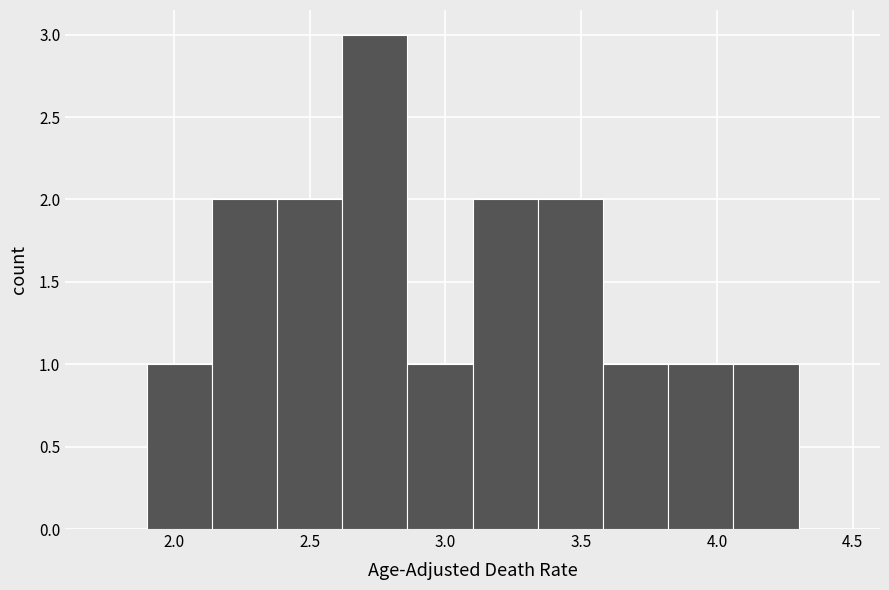

Over which range of the x-axis is the bar tallest?

2.62 to 2.86